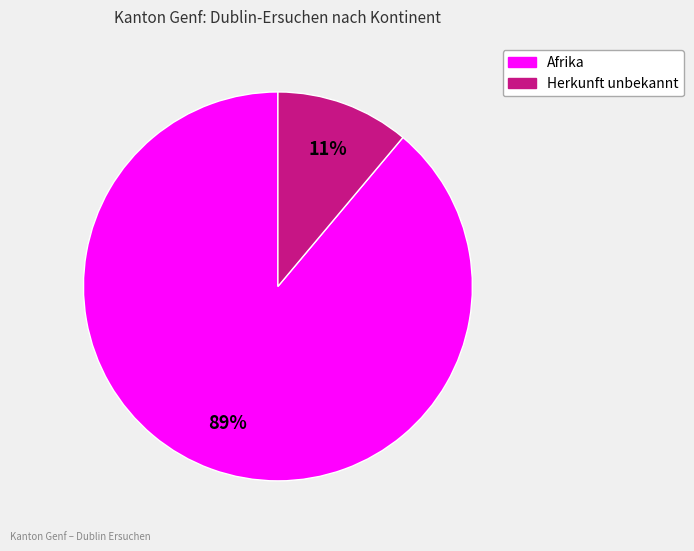

Do Afrika and Herkunft unbekannt together represent more than half of the pie?

Yes